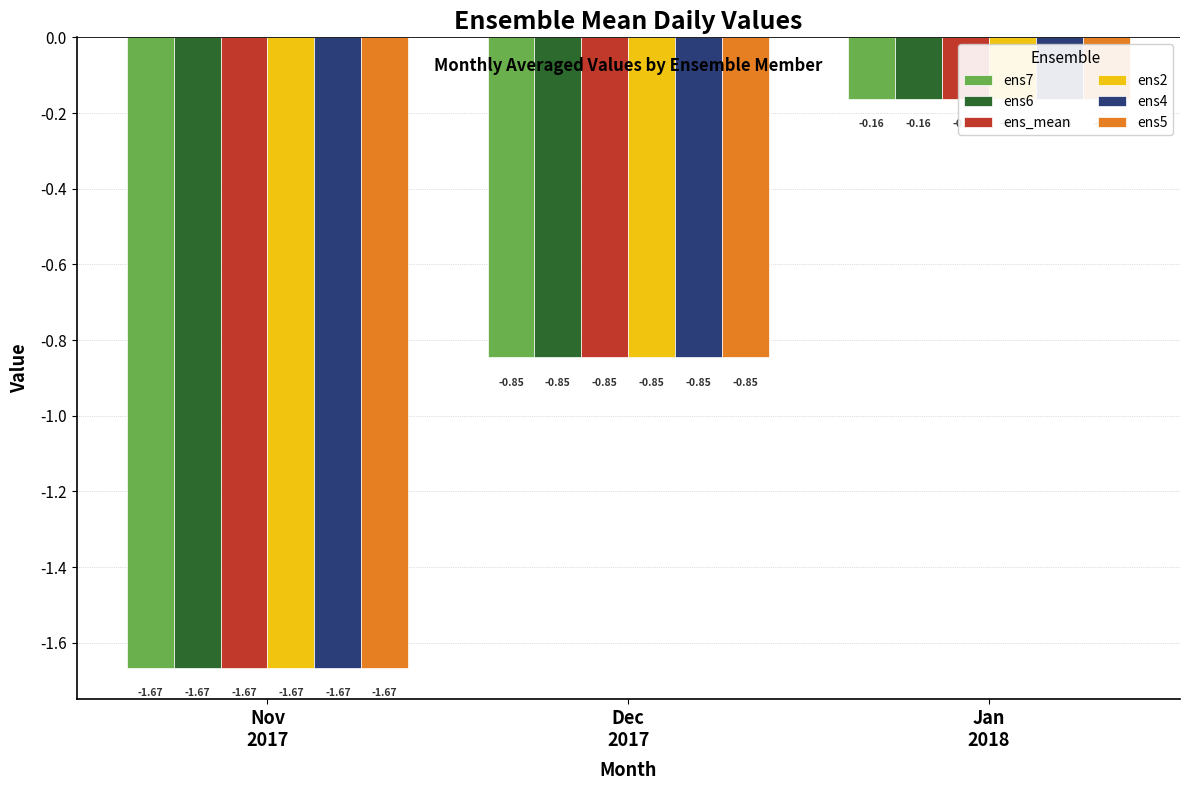

The value of ens2 at Dec
2017 is -0.2. True or false?

False